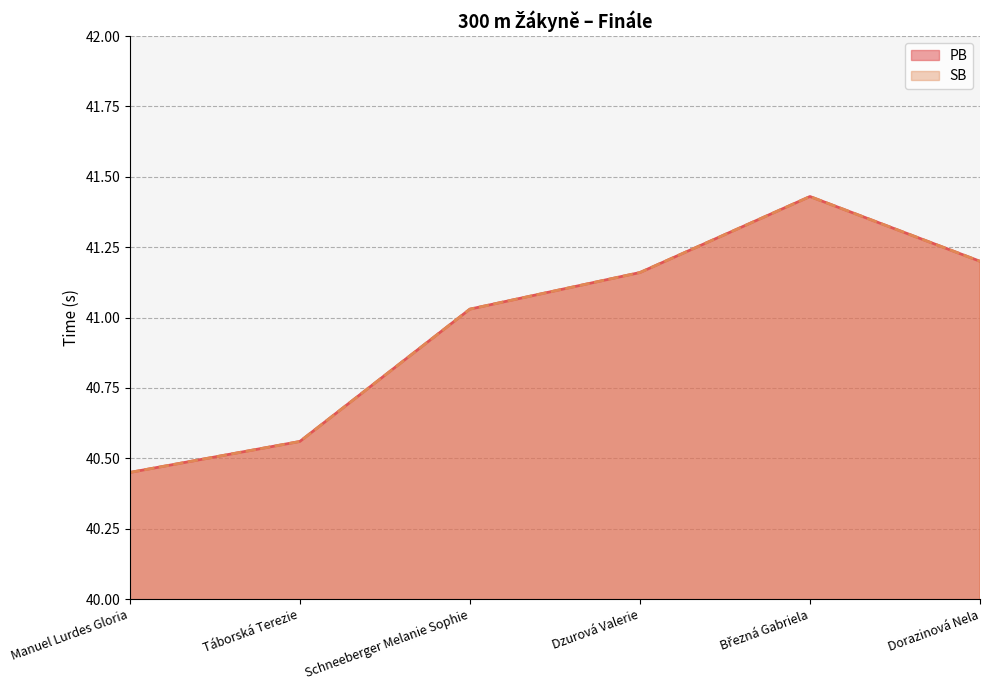

At Manuel Lurdes Gloria, list the series in order from largest to smallest.

PB, SB